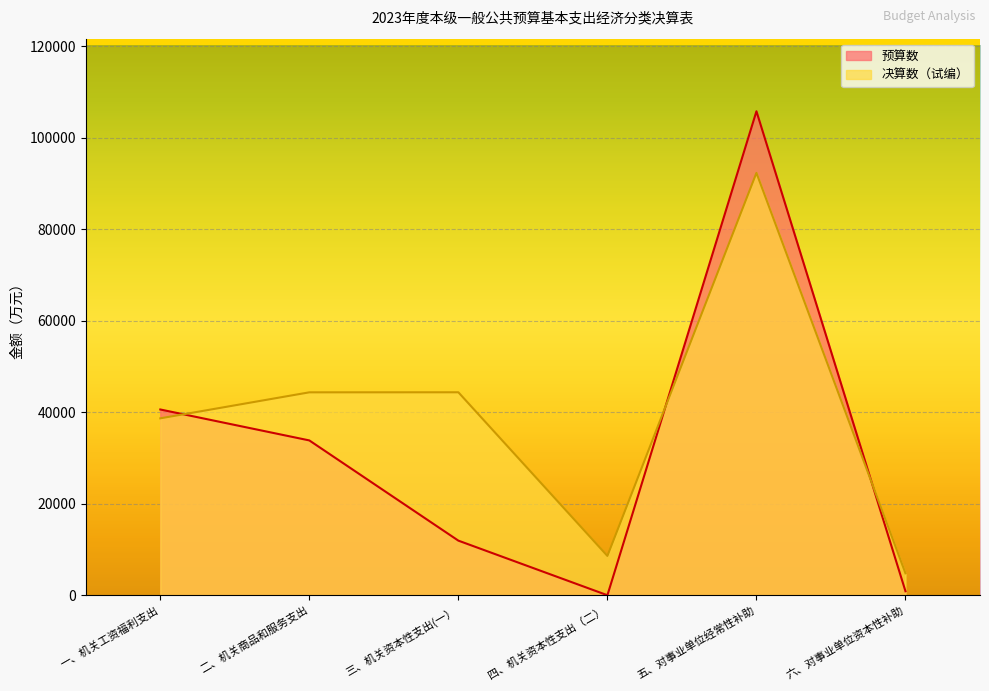

What is the value of the 预算数 point at the 2nd from the left?

33844